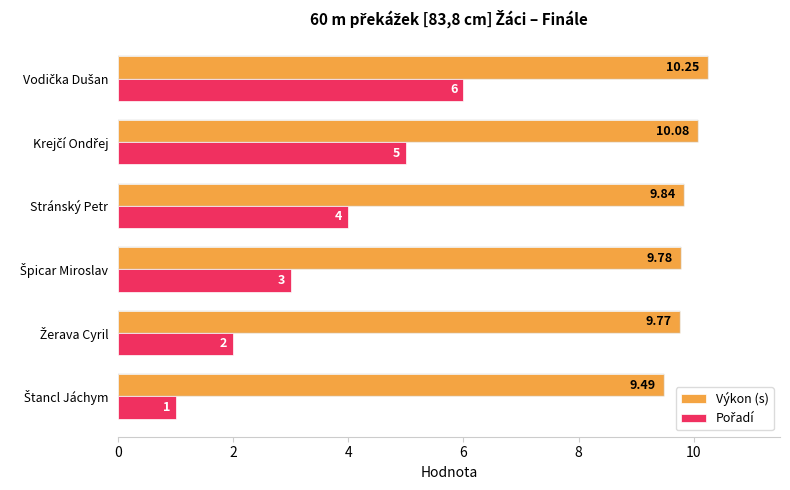

At how many categories does at least one series exceed 4?

6